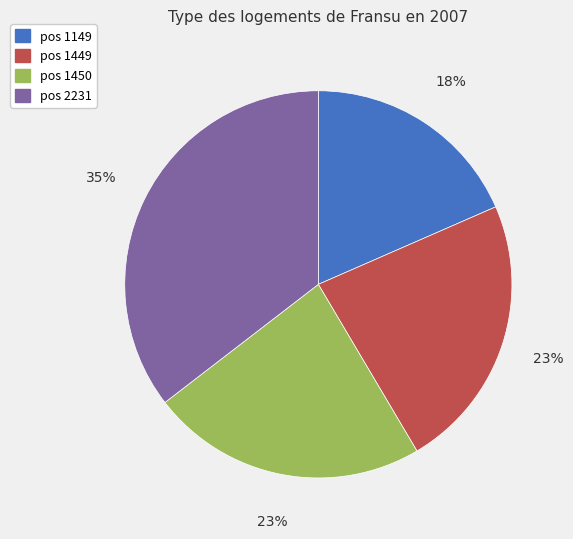

Is pos 1449 the majority of the pie?

No